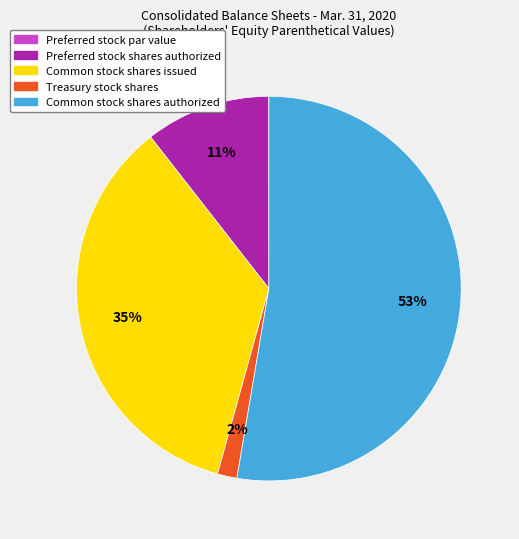

Is it true that Common stock shares issued is 35% of the pie?

True